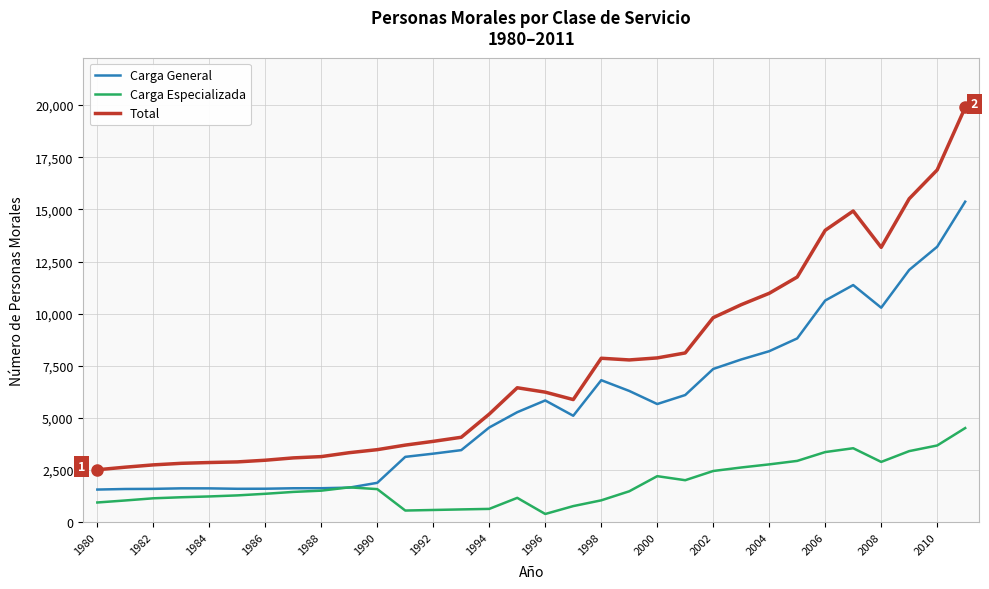

Which series has the largest total across all categories?

Total